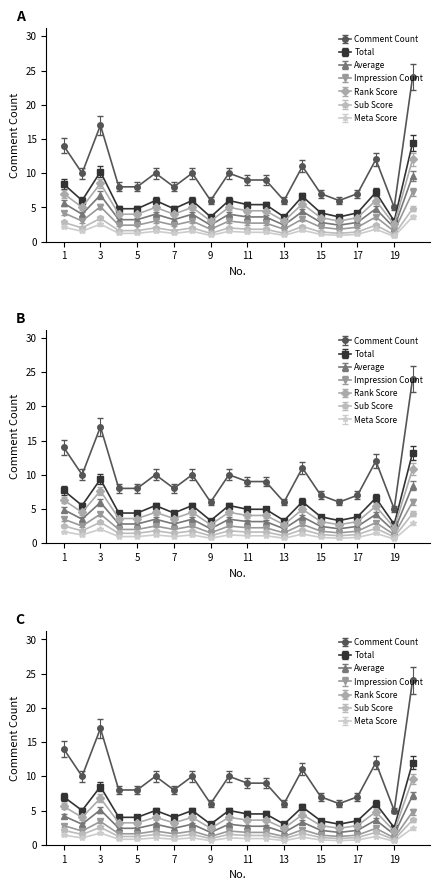

Does the chart display data point markers on the line(s)?

Yes